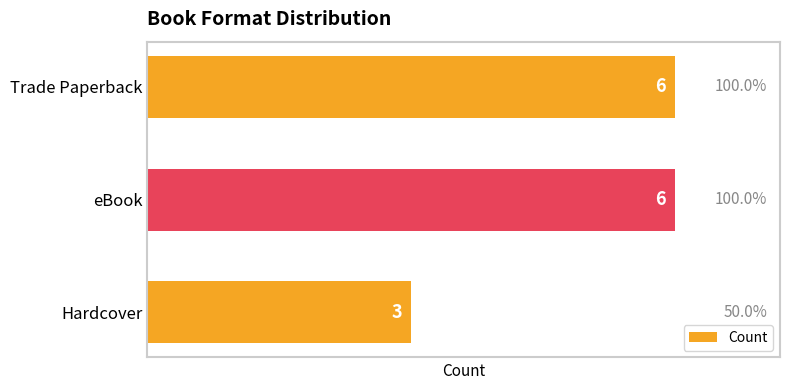

What is the label of the 1st bar from the bottom?

Hardcover